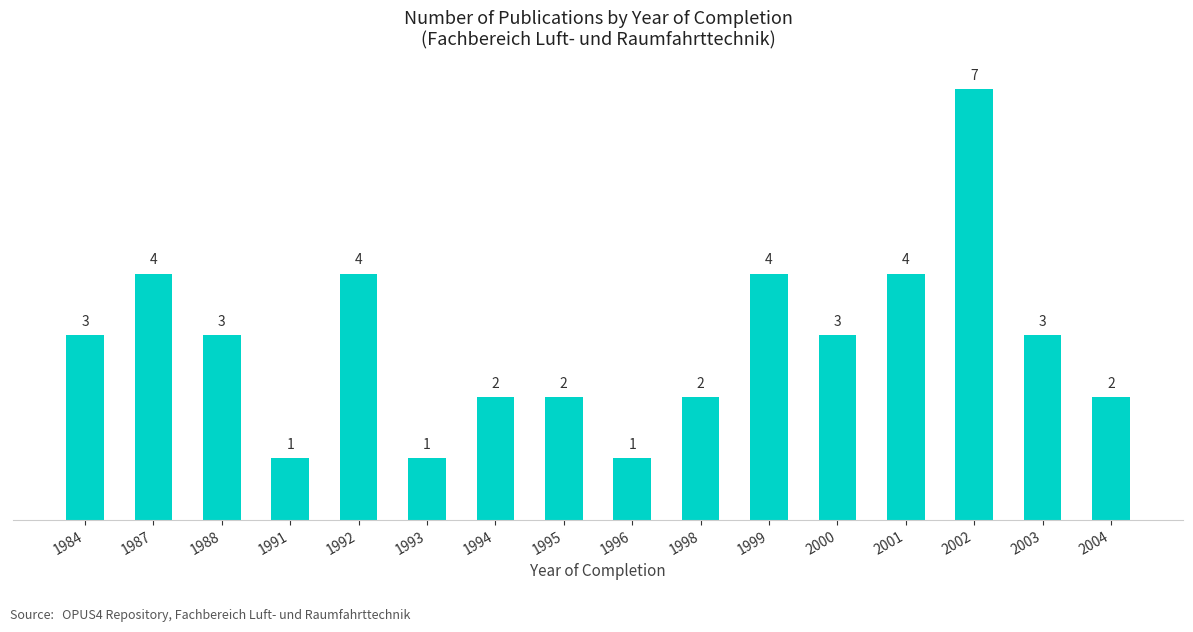

What is the maximum value shown in the chart?

7